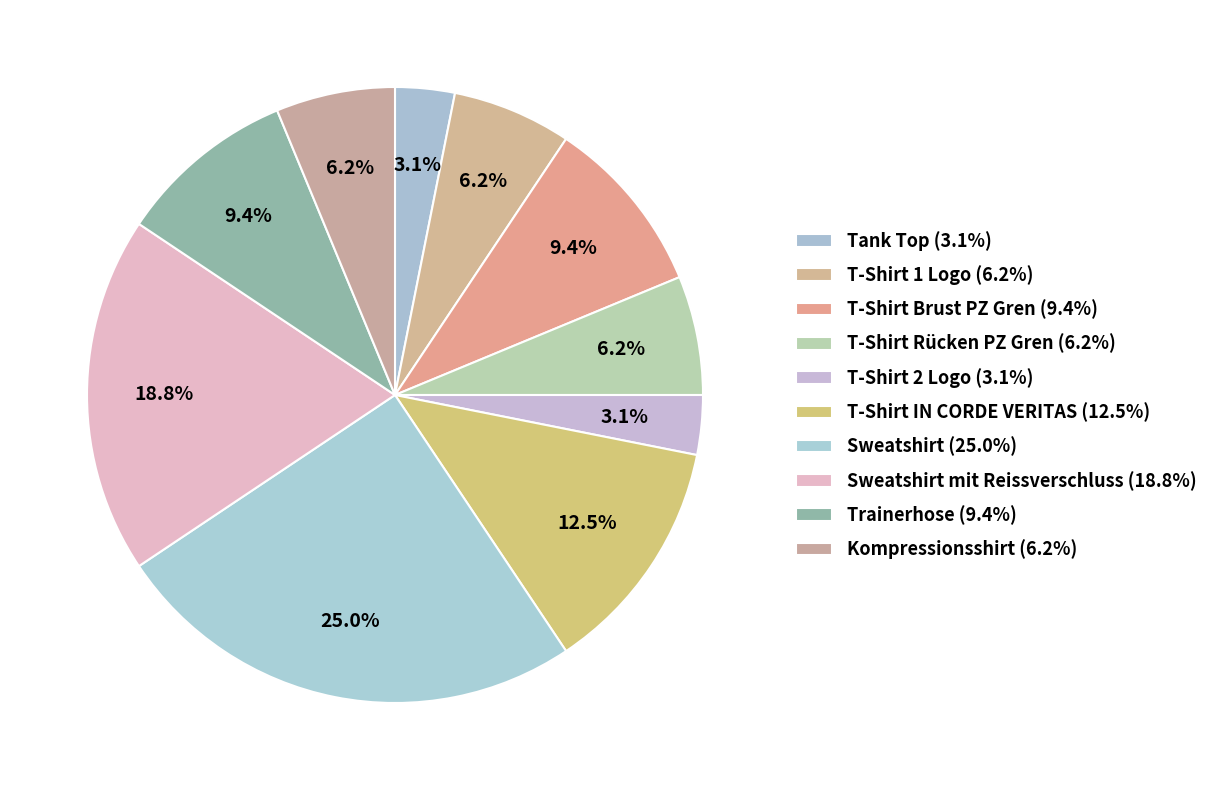

How many slices are in this pie chart?

10